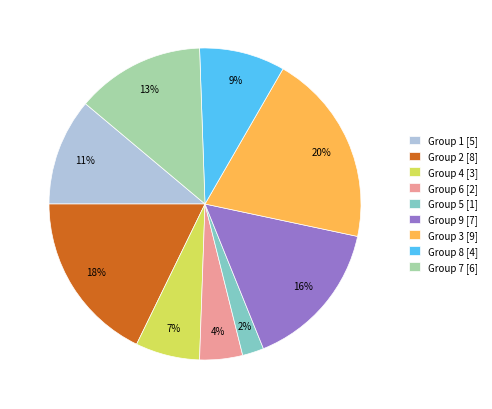

Count the number of slices in the pie.

9